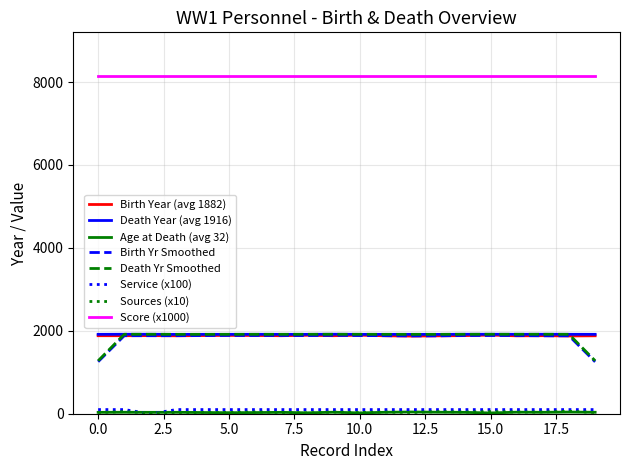

What is the greatest value displayed?

8158.5